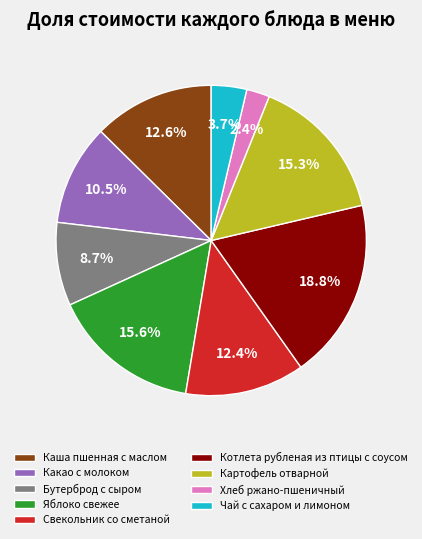

What percentage is the Хлеб ржано-пшеничный slice, to the nearest percent?

2%